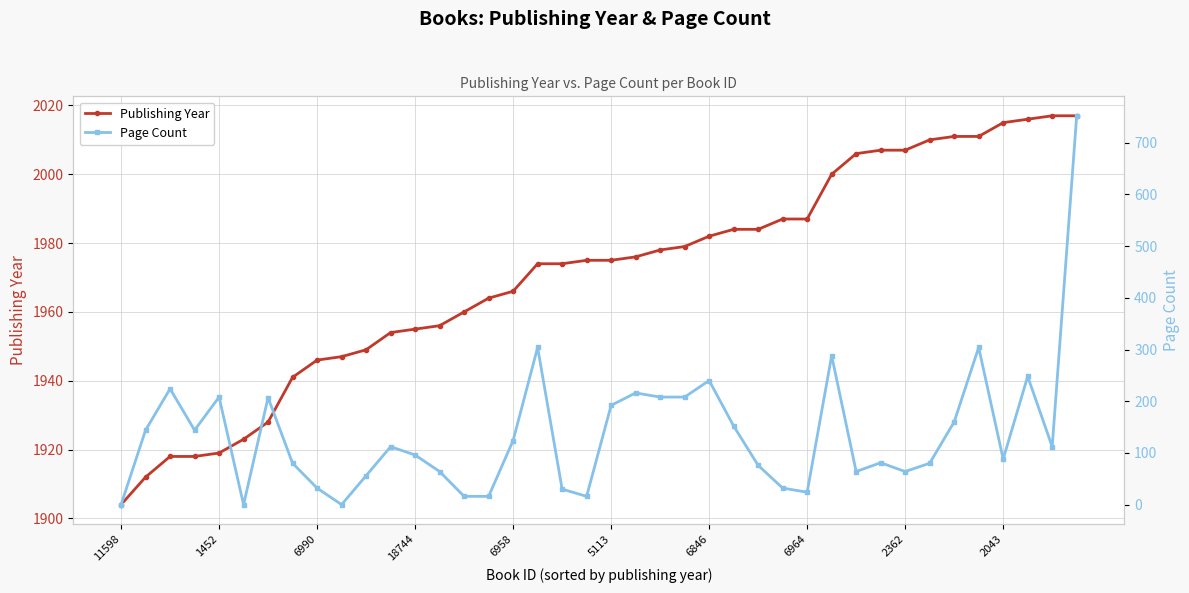

What is the total value across all series at 31?

2088